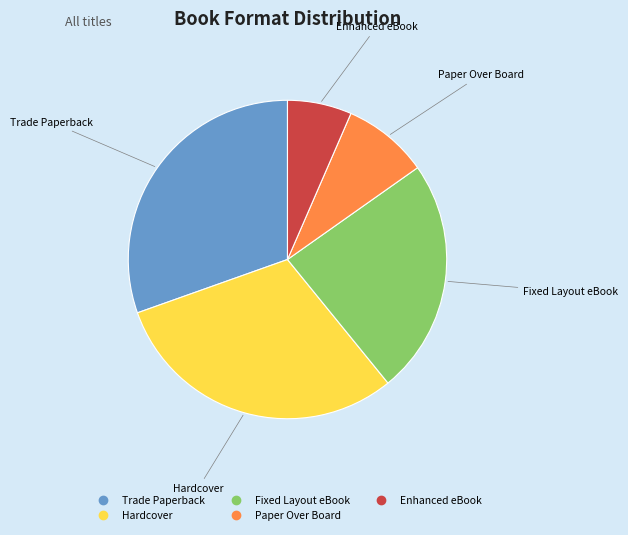

What is the smallest slice in the pie chart?

Enhanced eBook